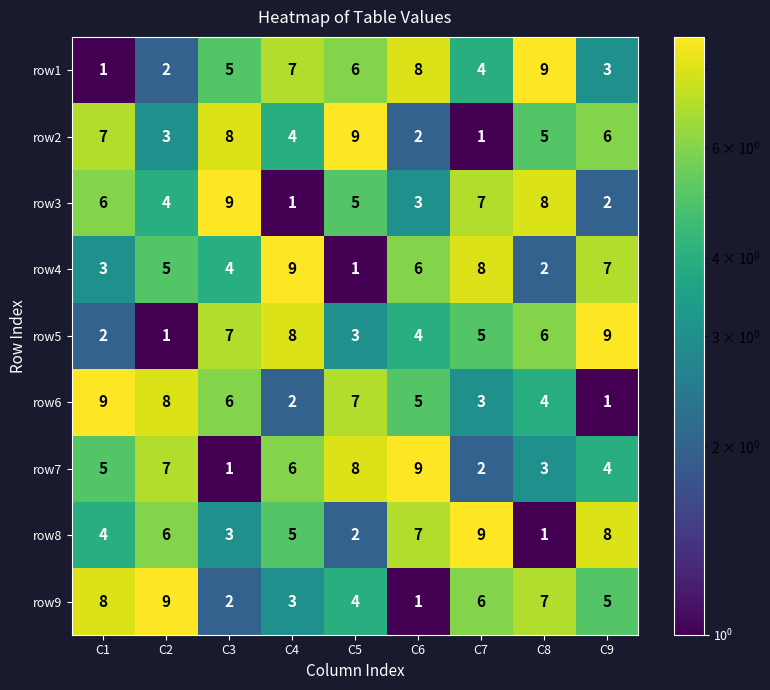

At C7, list the series in order from largest to smallest.

row8, row4, row3, row9, row5, row1, row6, row7, row2